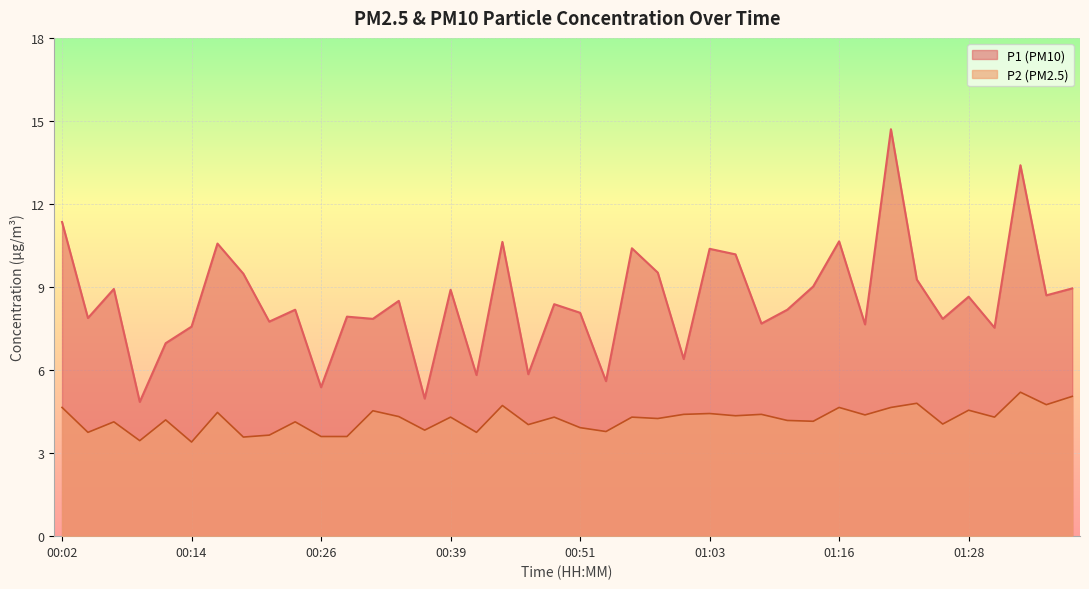

What is the total value across all series at 00:07?

13.1